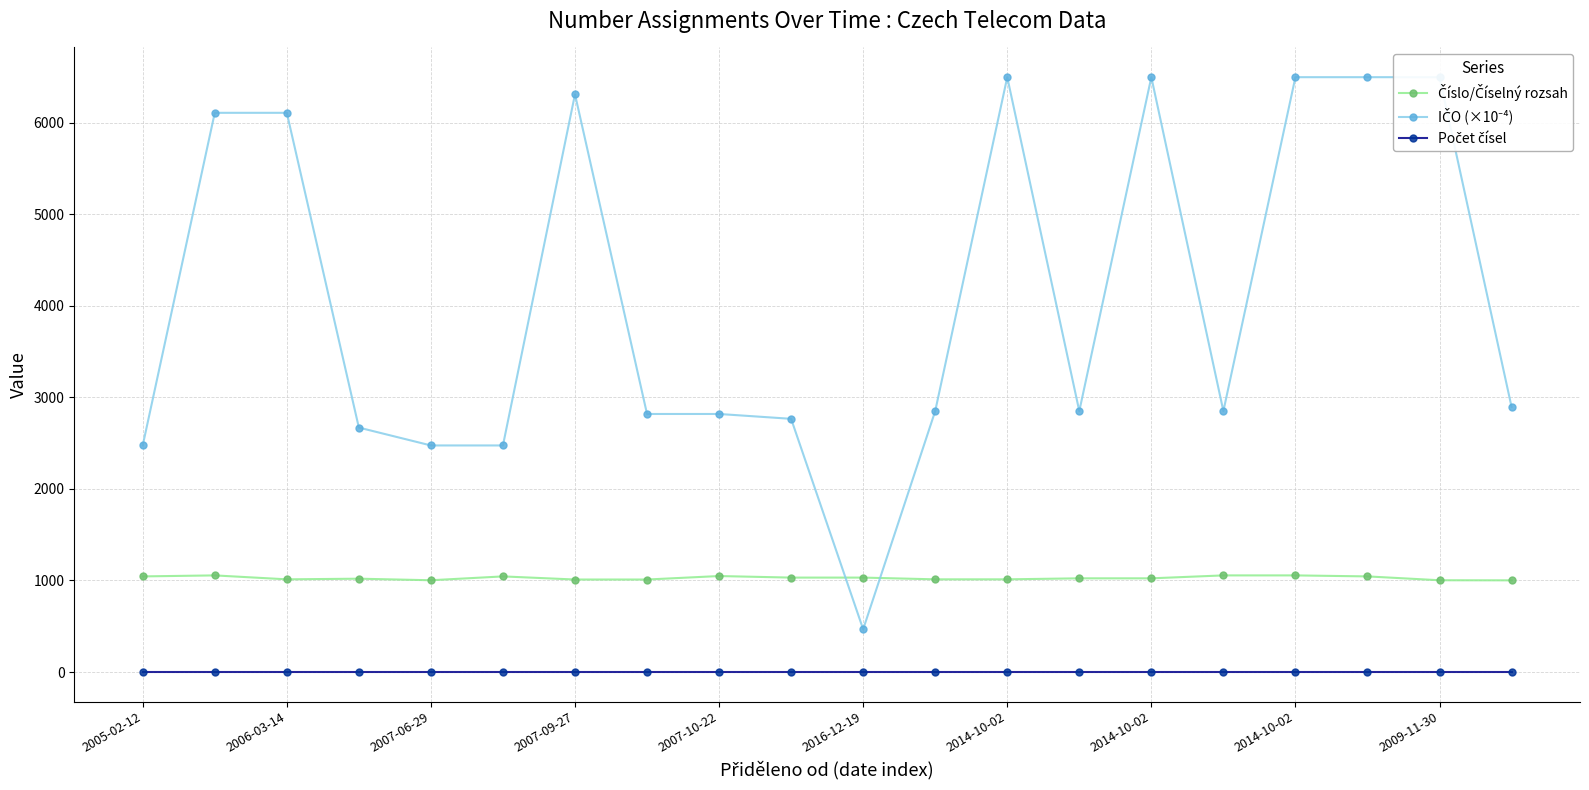

Is this an area chart (filled region under the line)?

No